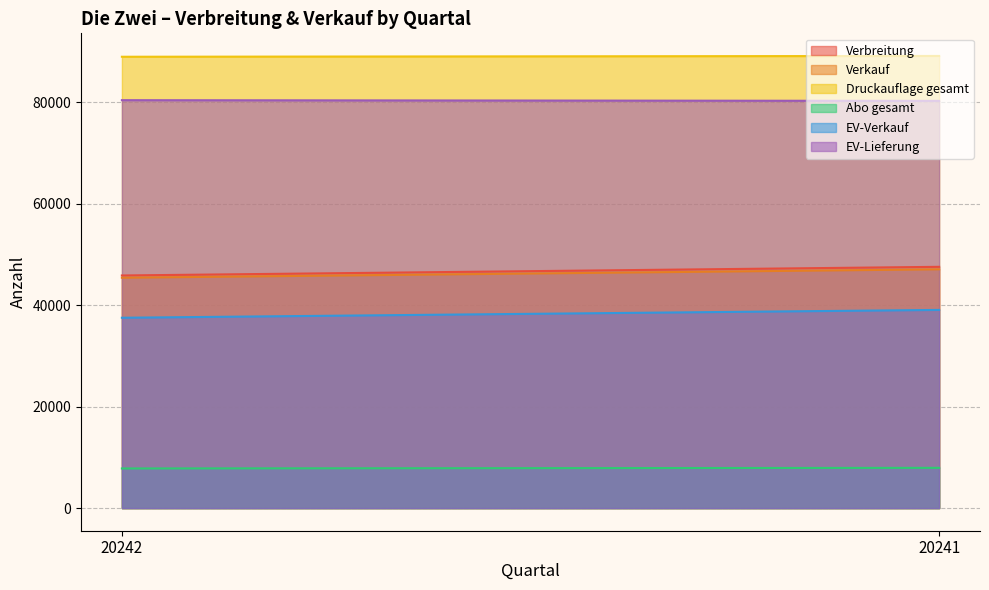

How many EV-Verkauf values are between 37536 and 39081?

2